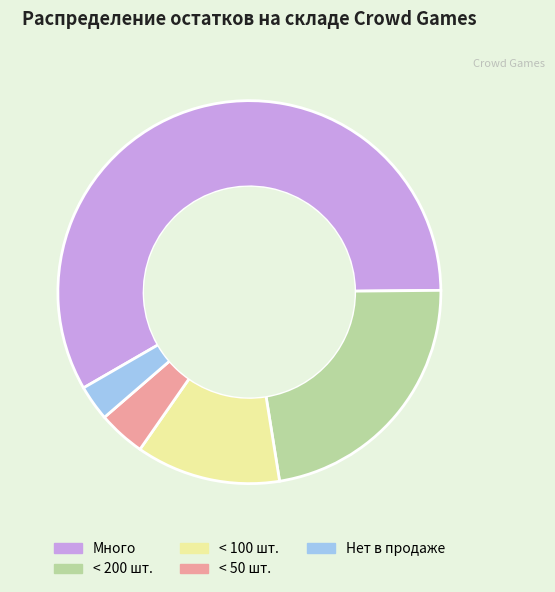

Combined, do Нет в продаже and < 100 шт. account for over 50%?

No